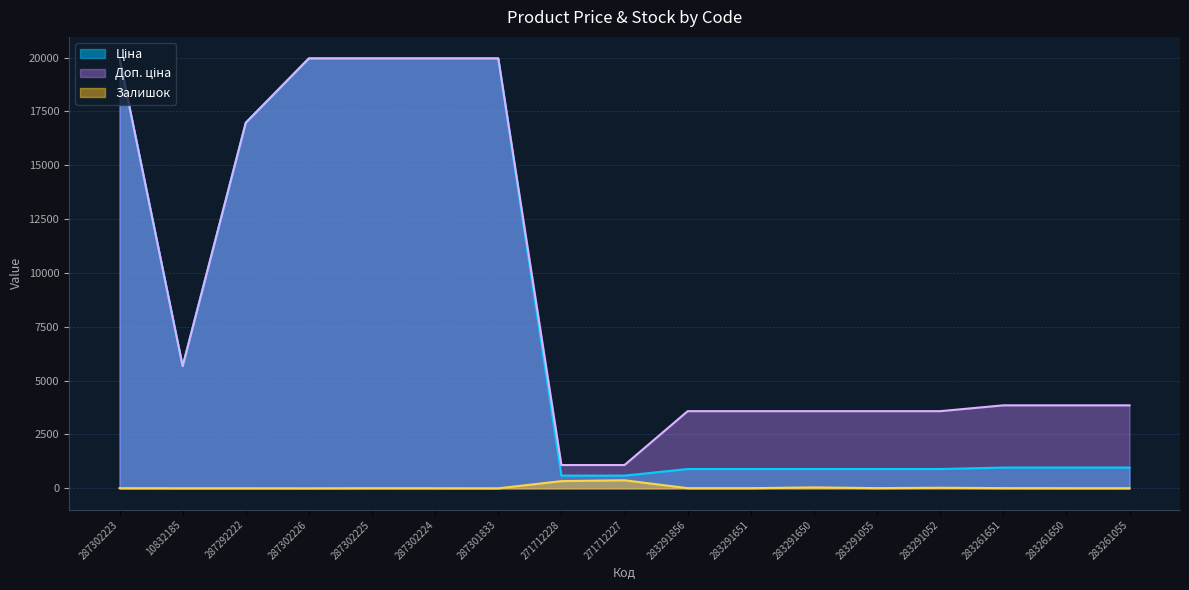

What are all the series names shown in the legend?

Ціна, Доп. ціна, Залишок